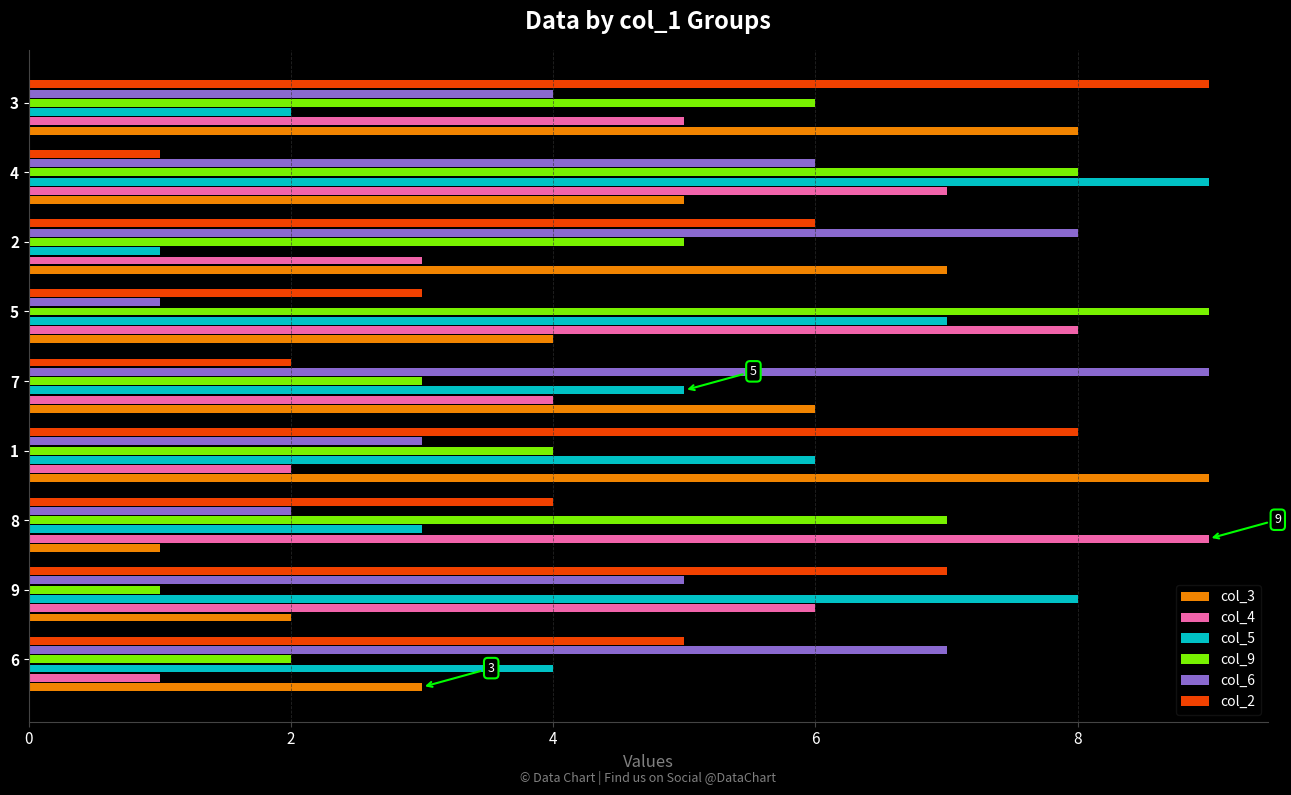

What is the maximum value shown in the chart?

9